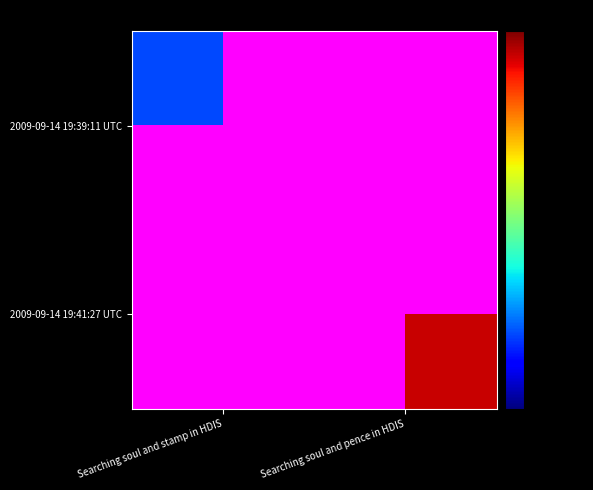

Rank the series at Searching soul and pence in HDIS from highest to lowest value.

2009-09-14 19:39:11 UTC, 2009-09-14 19:41:27 UTC